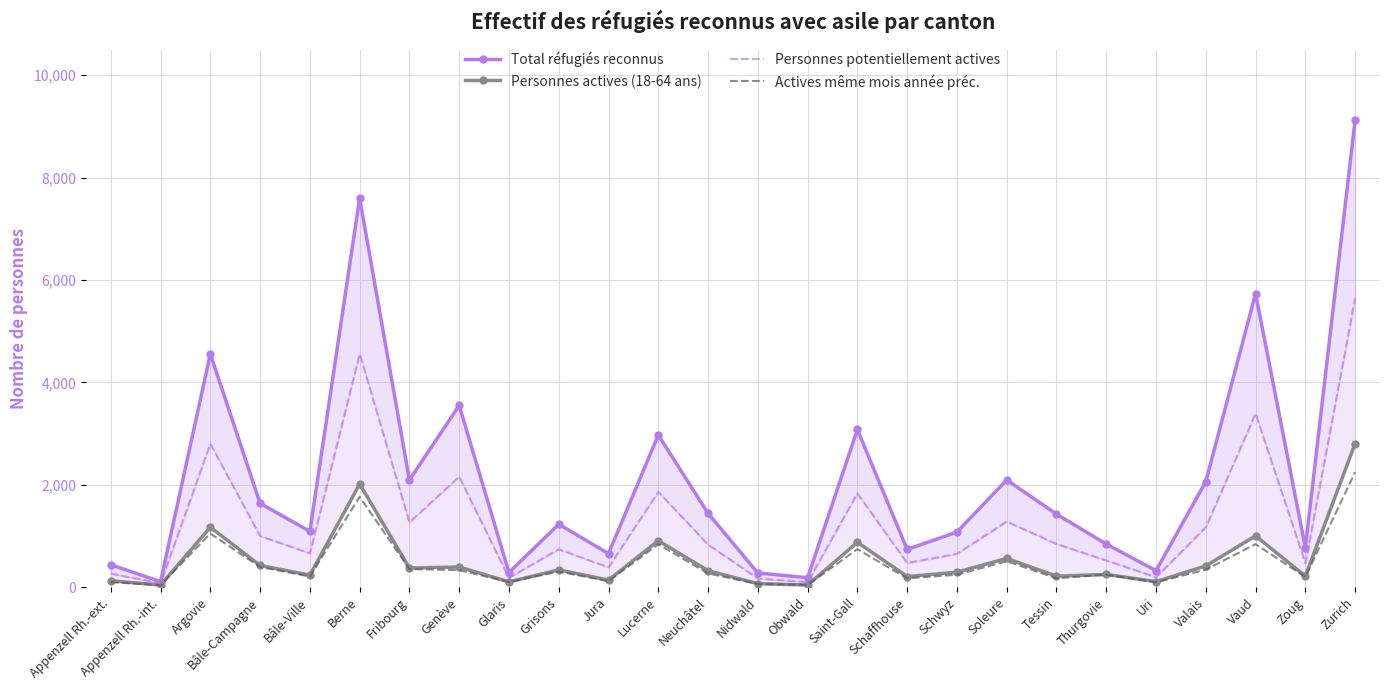

Where do Personnes actives (18-64 ans) and Actives même mois année préc. first cross each other?

Nidwald and Obwald